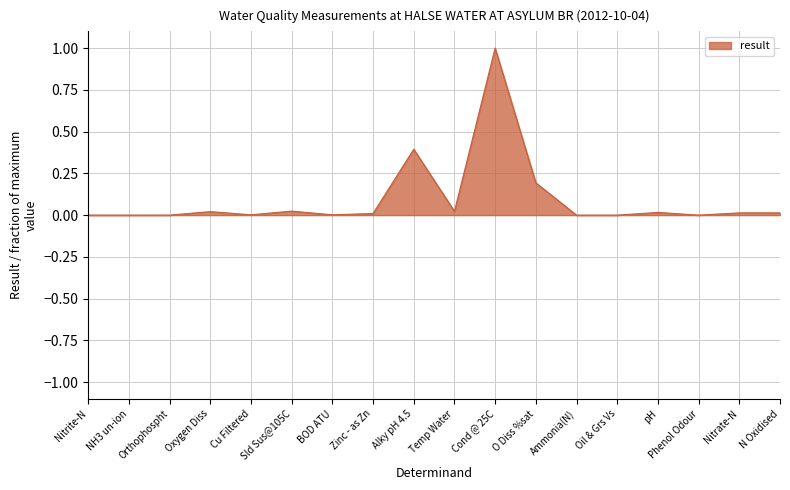

How many lines are shown in the chart?

1